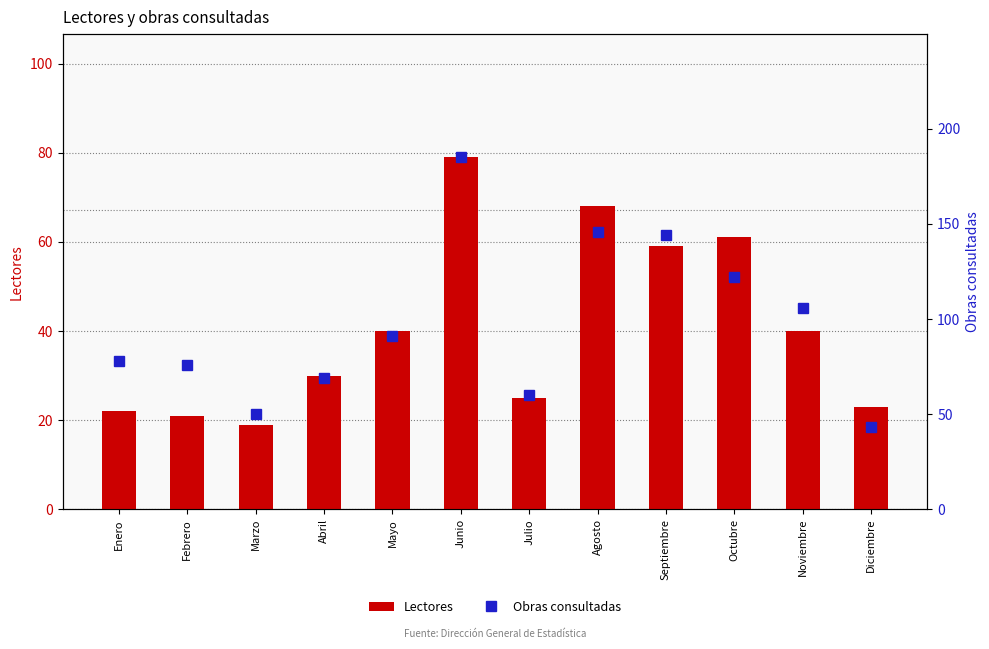

Rank the series by their average value, from highest to lowest.

Obras consultadas, Lectores